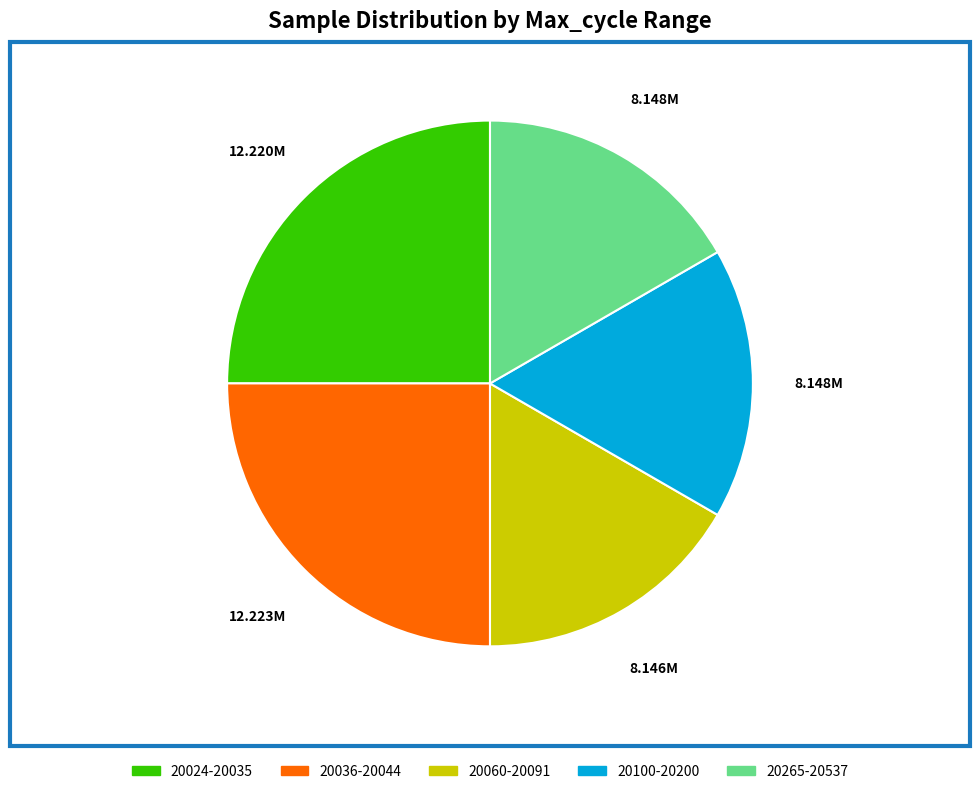

Is there a majority slice in this chart?

No